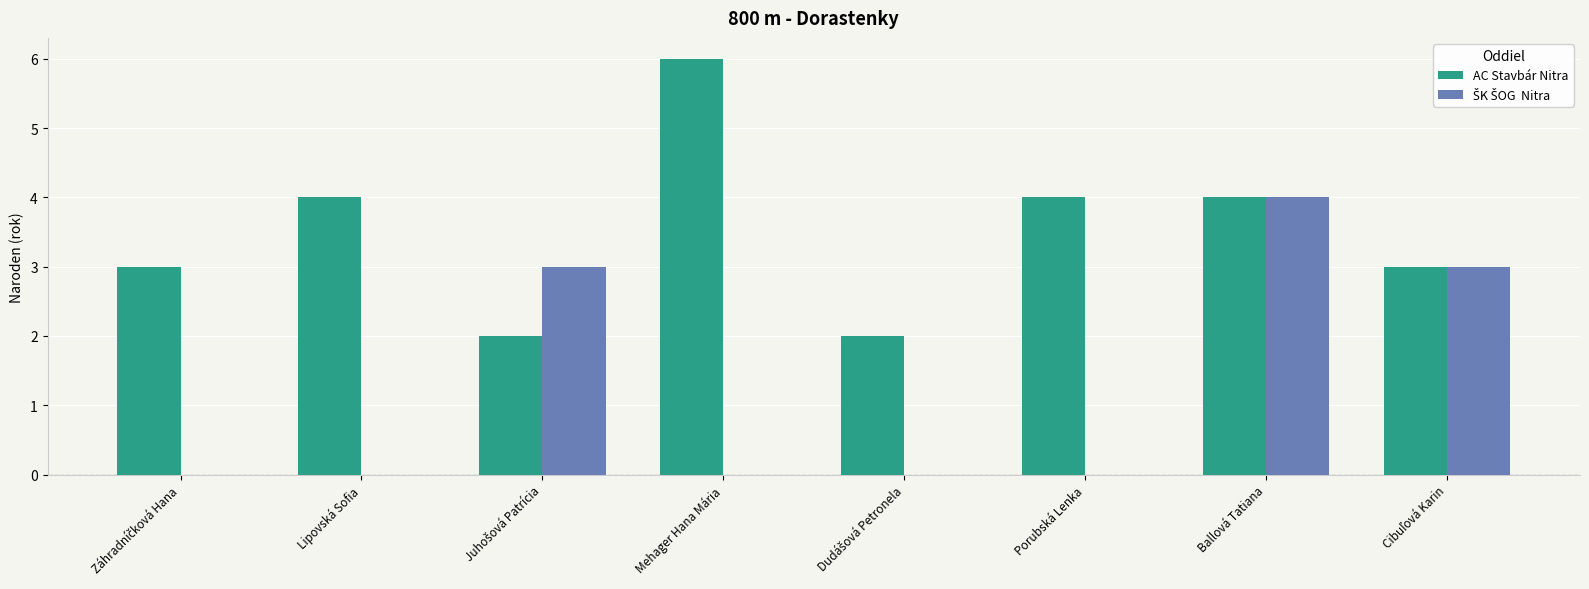

At which category is the sum across all series the highest?

Ballová Tatiana